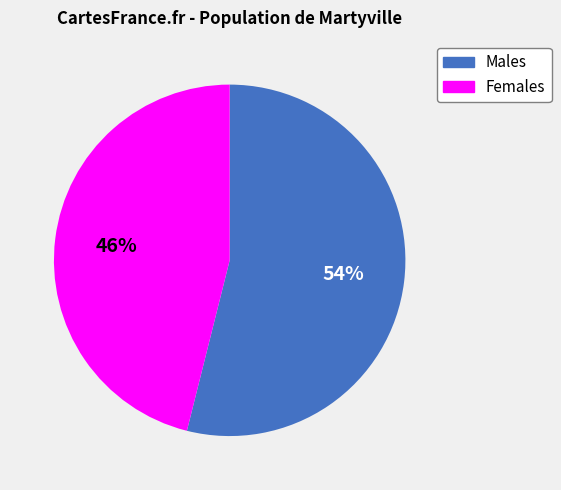

Which slice is the smallest?

Females